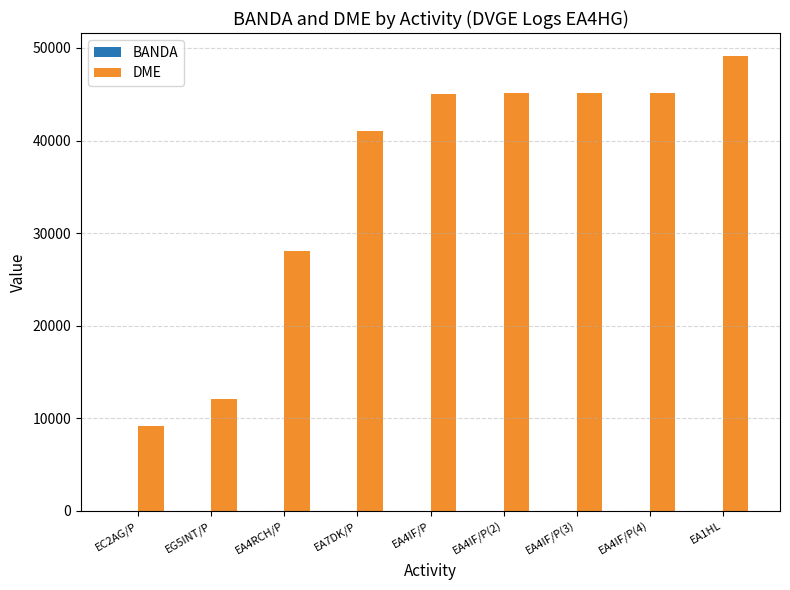

The value of DME at EA4RCH/P is 28079. True or false?

True